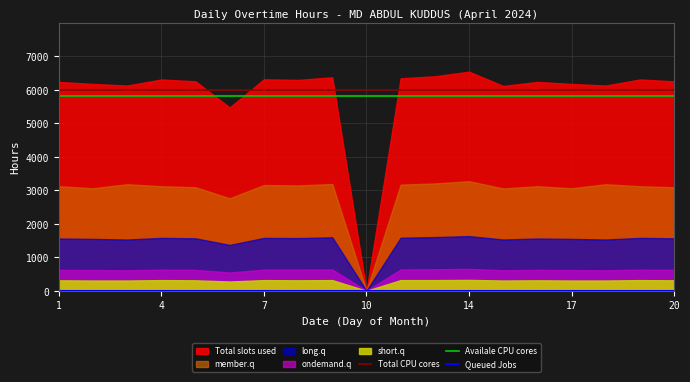

What is the minimum value for Availale CPU cores?

5800